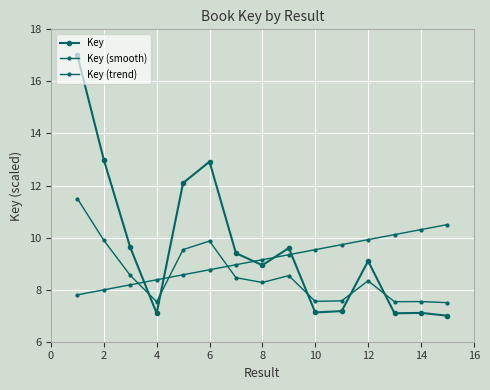

How many values in the Key (smooth) series are below 8?

6